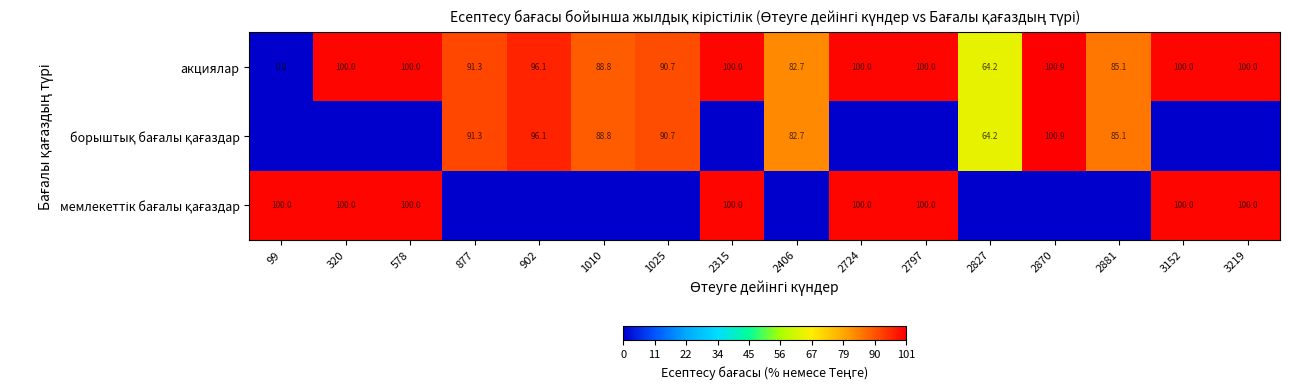

Where is акциялар nearest to the value 50?

2827